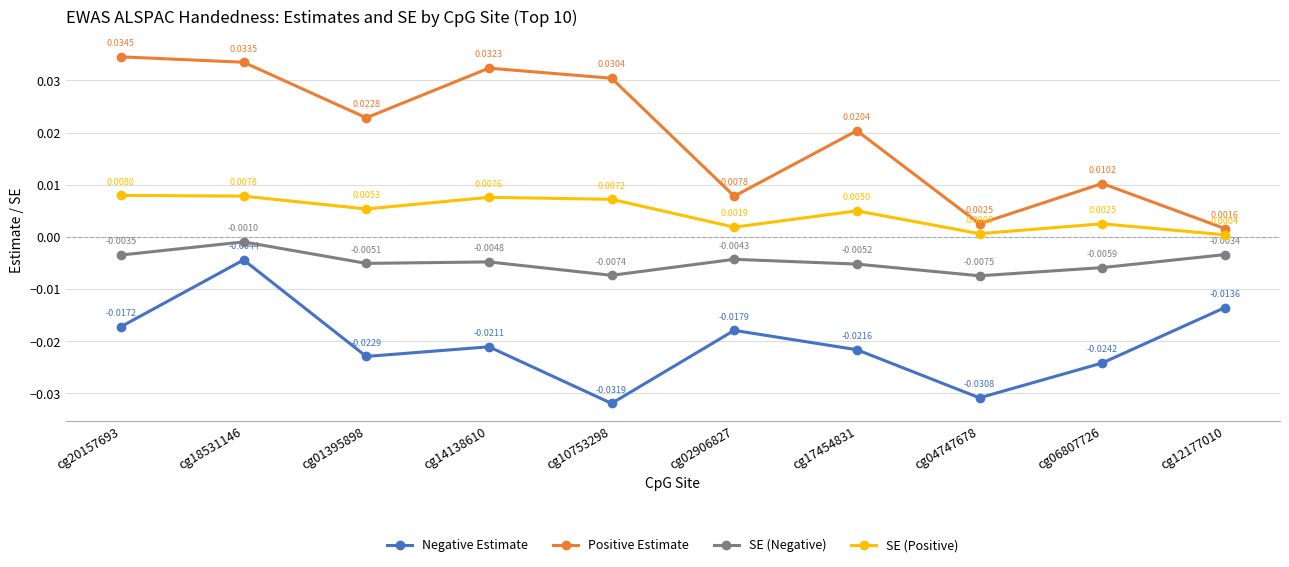

What is the label of the 9th point from the right?

cg18531146